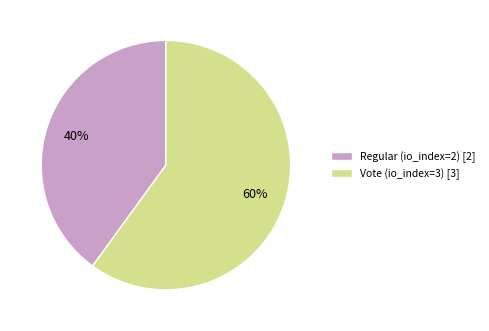

Which slice is the largest?

Vote (io_index=3)